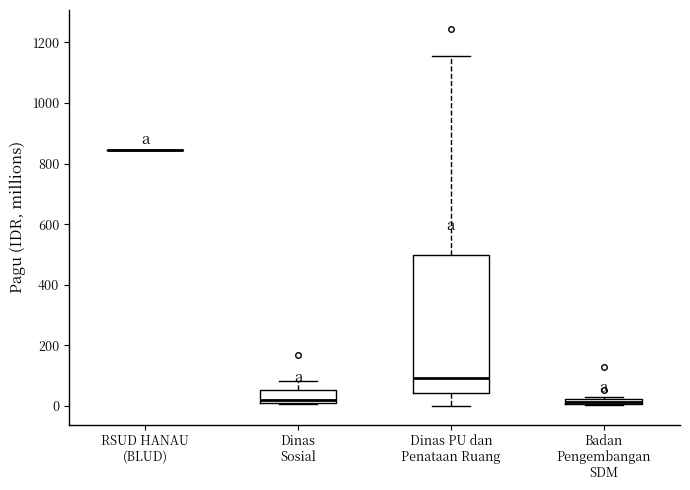

Which box is the tallest, from its lower edge to its upper edge?

Dinas PU dan Penataan Ruang